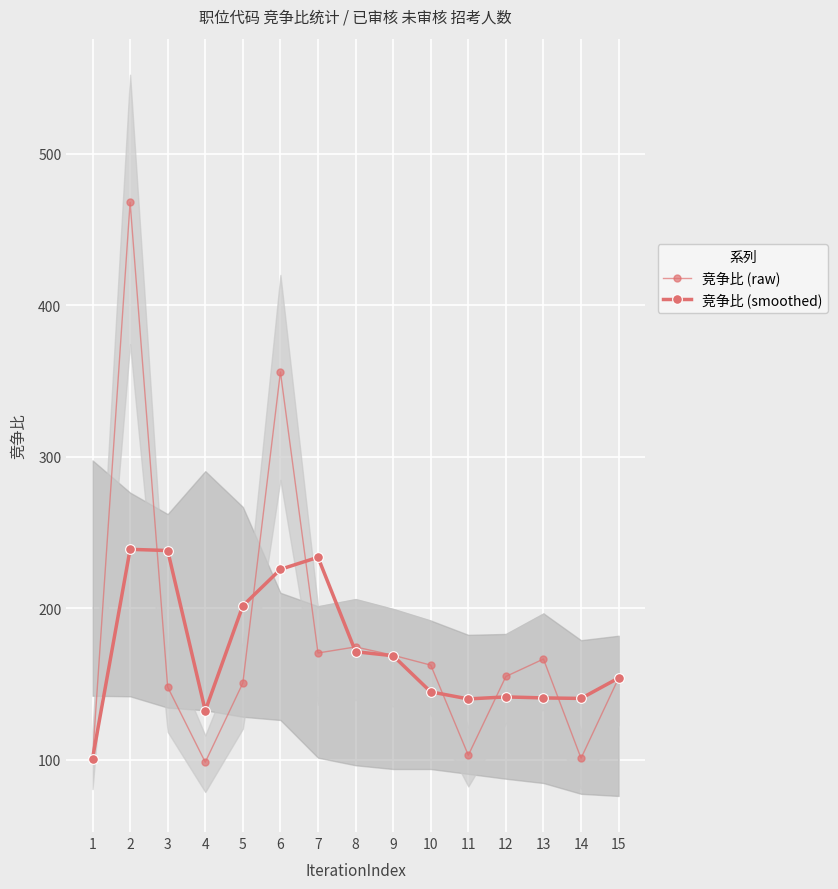

What is the difference between the maximum and second lowest values in the 竞争比 (smoothed) series?

106.6